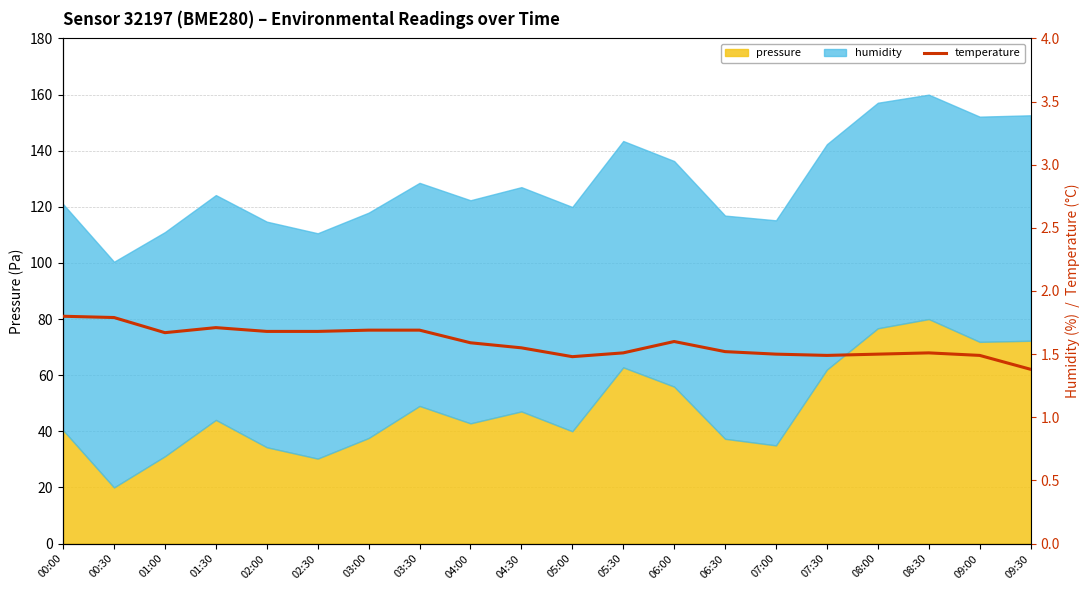

What is the difference between the maximum and second lowest values?

0.3